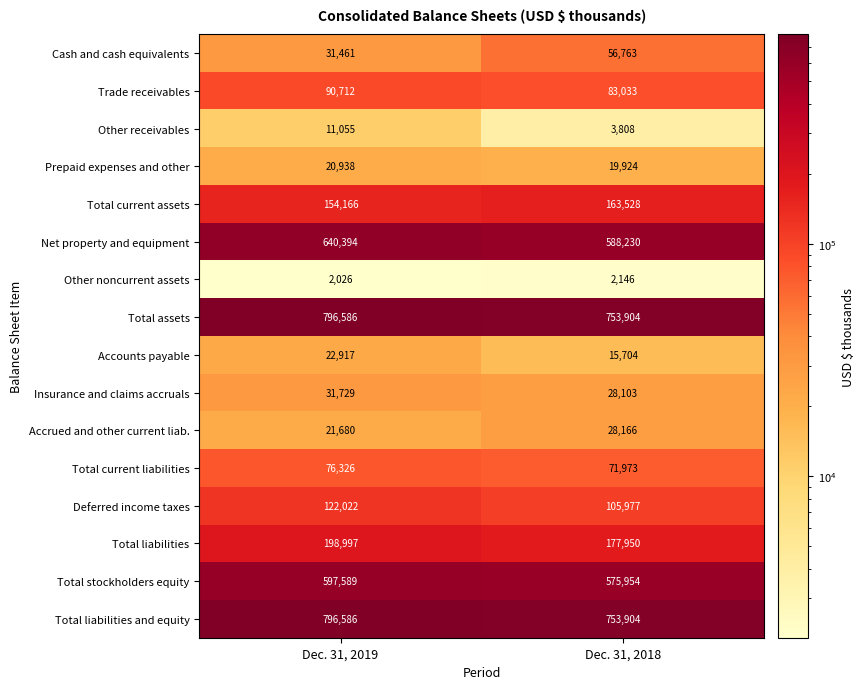

What is the average value of the Total current assets series?

158847